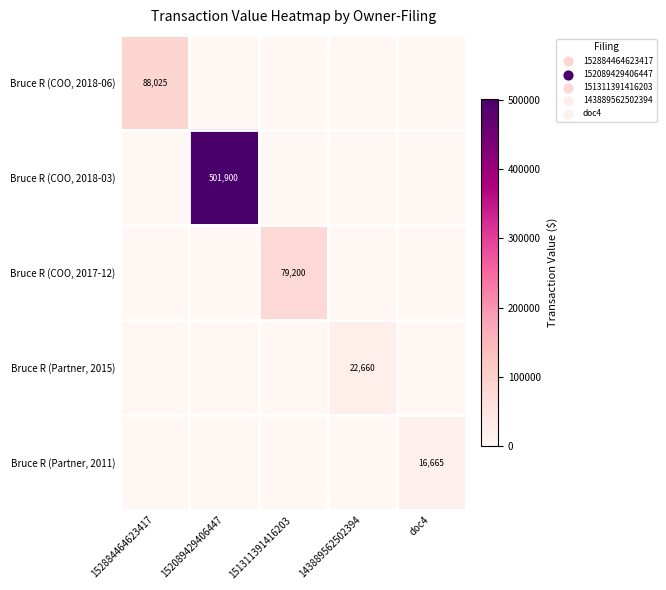

Which category has the lowest value across all series?

152089429406447